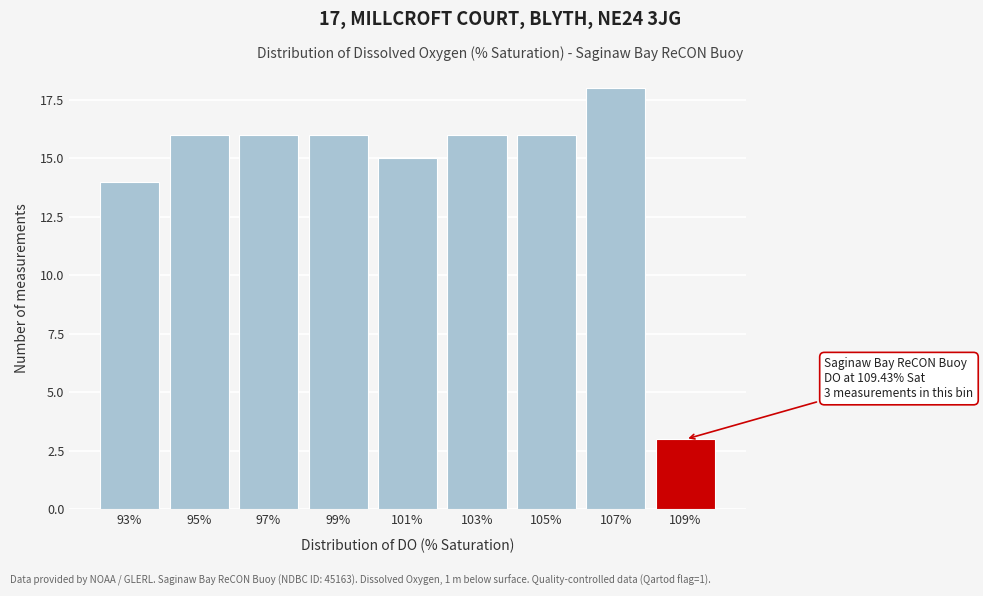

Reading left to right, list all the values displayed in this chart.

14	16	16	16	15	16	16	18	3